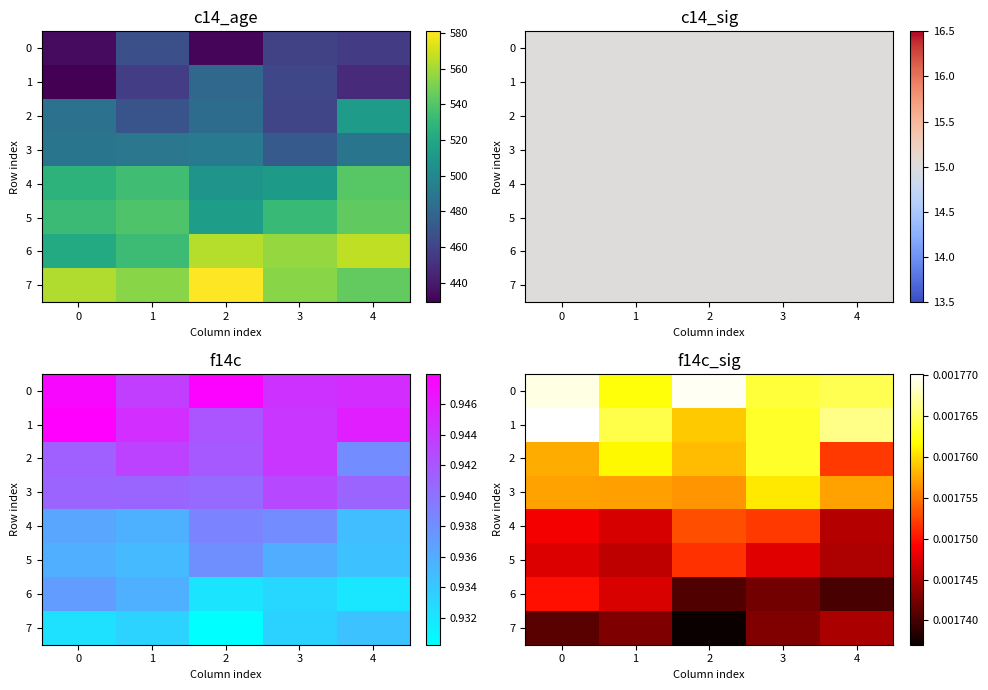

Which series changed the most between 0 and 3?

6